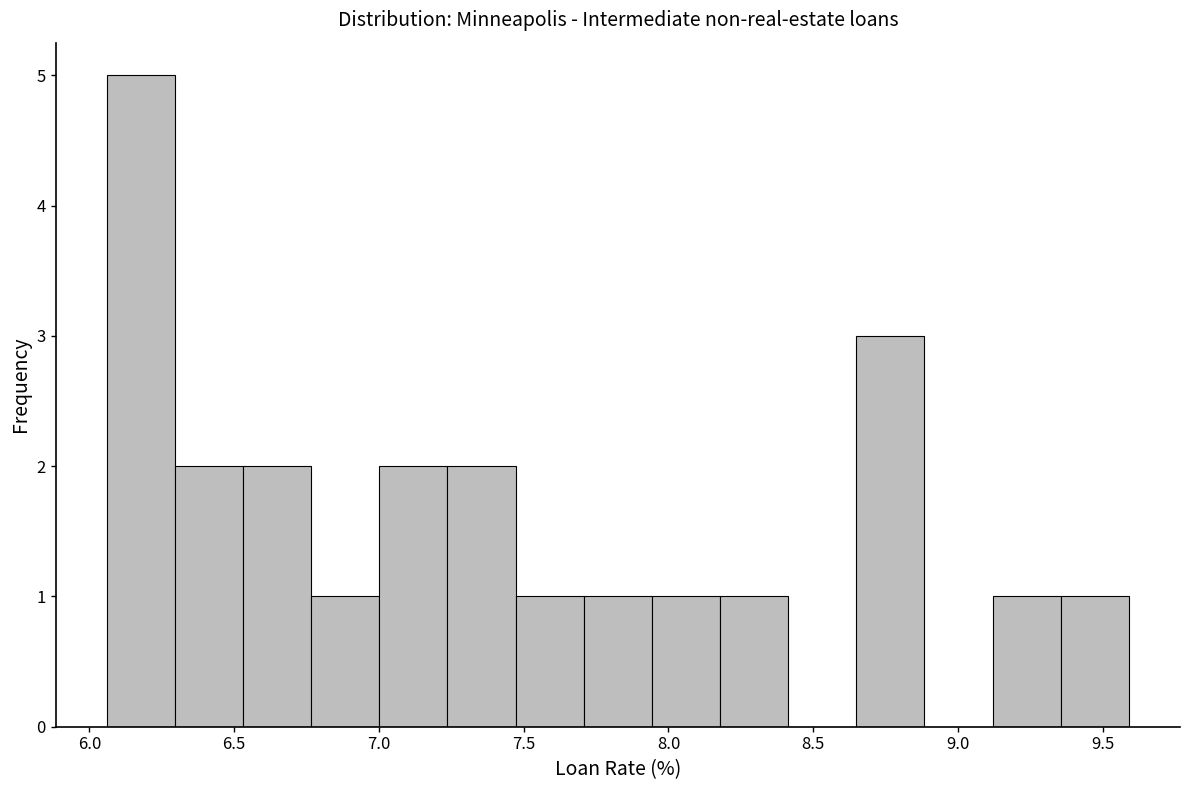

Reading left to right, transcribe this chart: for each bar, give the range it covers on the x-axis and its height. Neither the bar edges nor the heights are printed on the chart, so give them approximately, as read against the axes.

6.05 to 6.30: 5
6.30 to 6.55: 2
6.55 to 6.75: 2
6.75 to 7.00: 1
7.00 to 7.25: 2
7.25 to 7.45: 2
7.45 to 7.70: 1
7.70 to 7.95: 1
7.95 to 8.20: 1
8.20 to 8.40: 1
8.40 to 8.65: 0
8.65 to 8.90: 3
8.90 to 9.10: 0
9.10 to 9.35: 1
9.35 to 9.60: 1